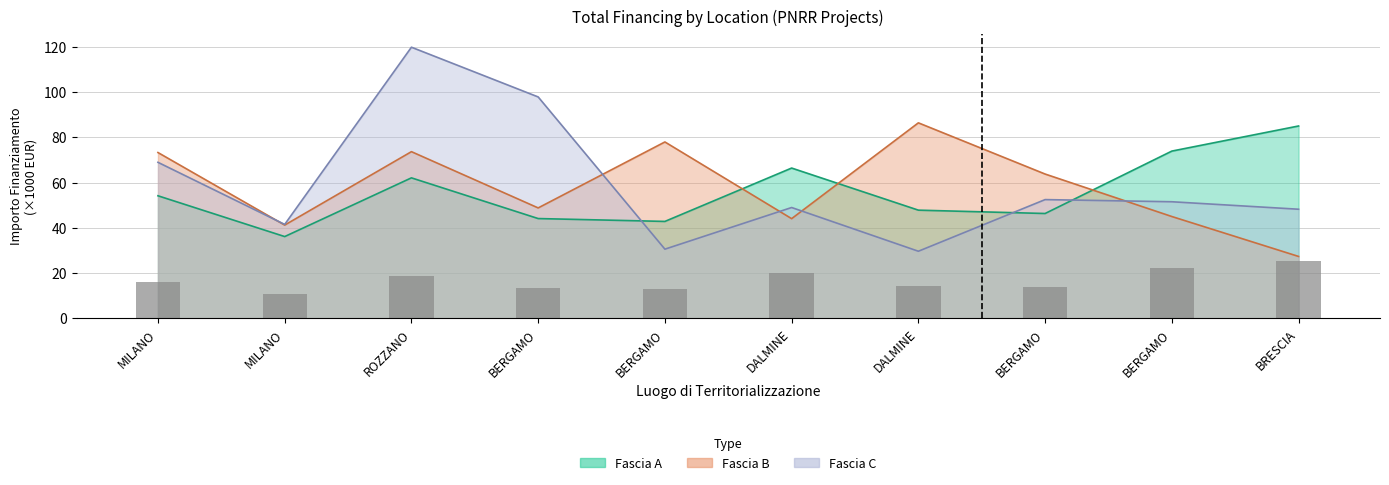

What is the smallest value displayed?

10.8